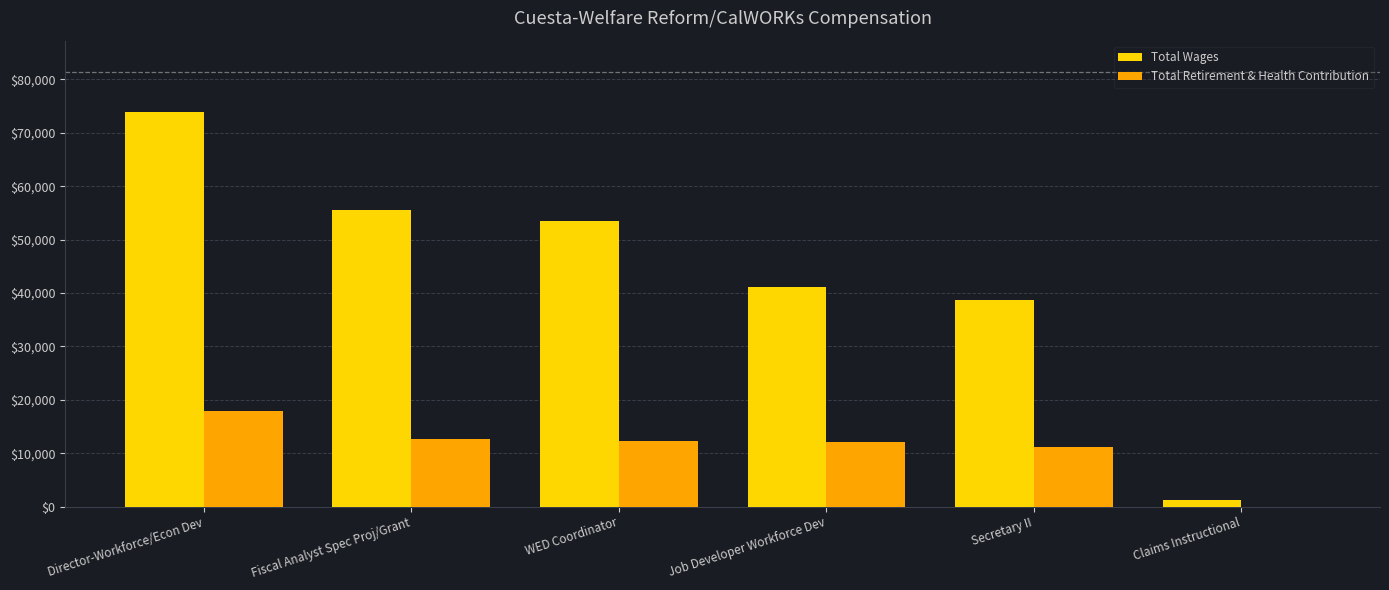

What is the sum of all Total Wages values?

263985.0